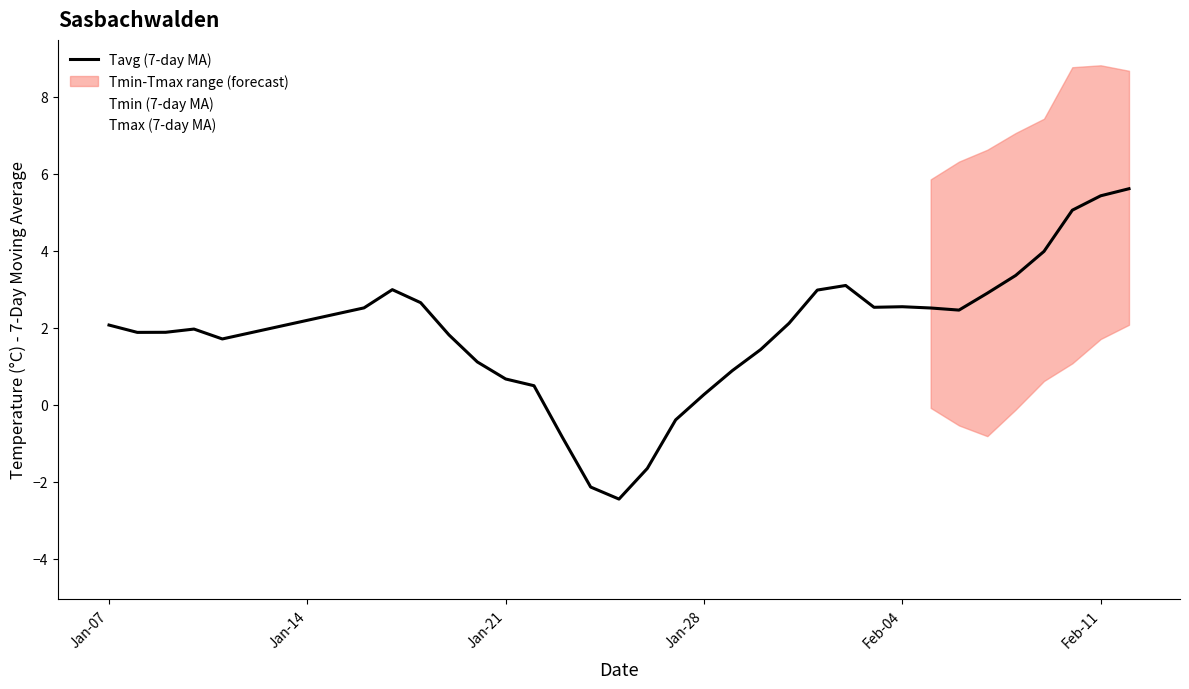

True or false: Tavg (7-day MA) and Tmax (7-day MA) cross at least once.

False